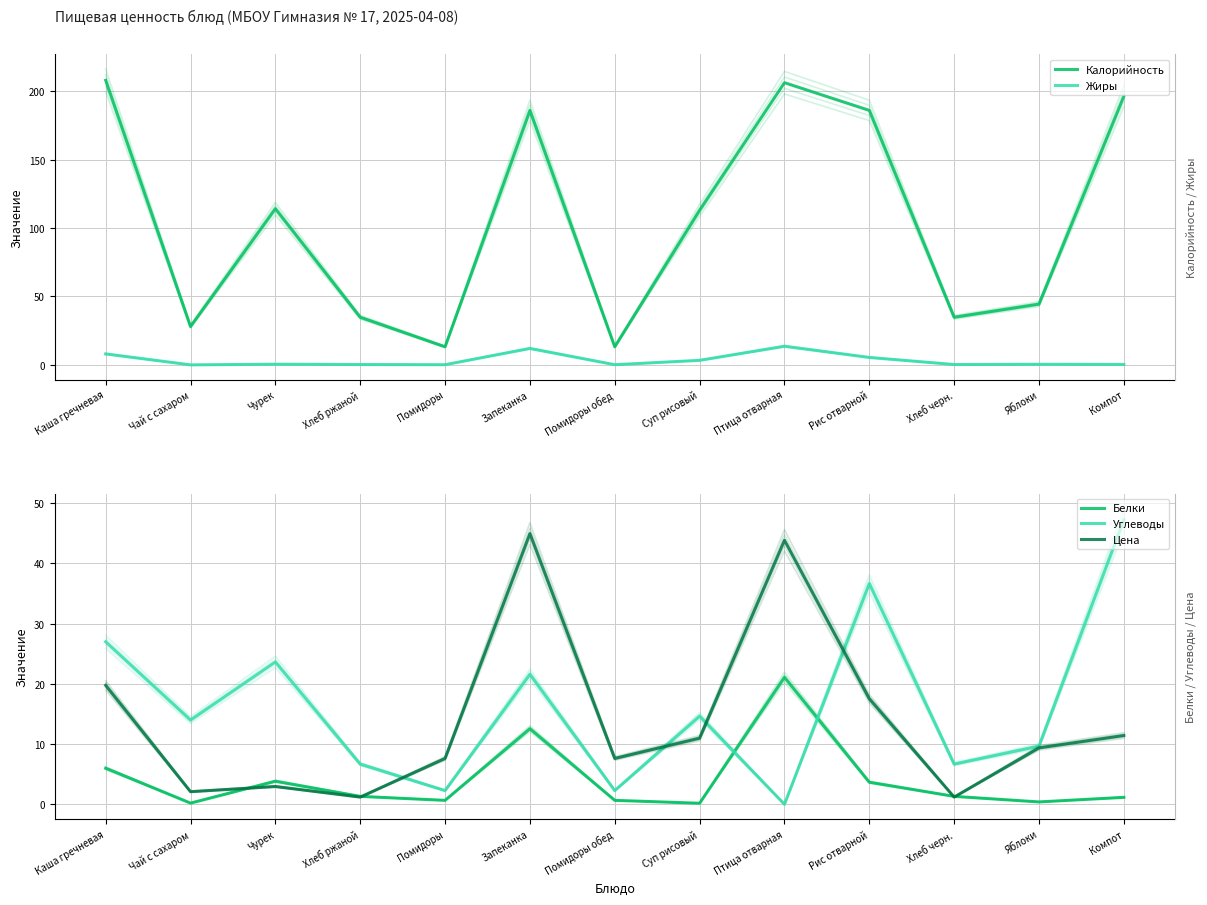

How many categories are shown in the chart?

13